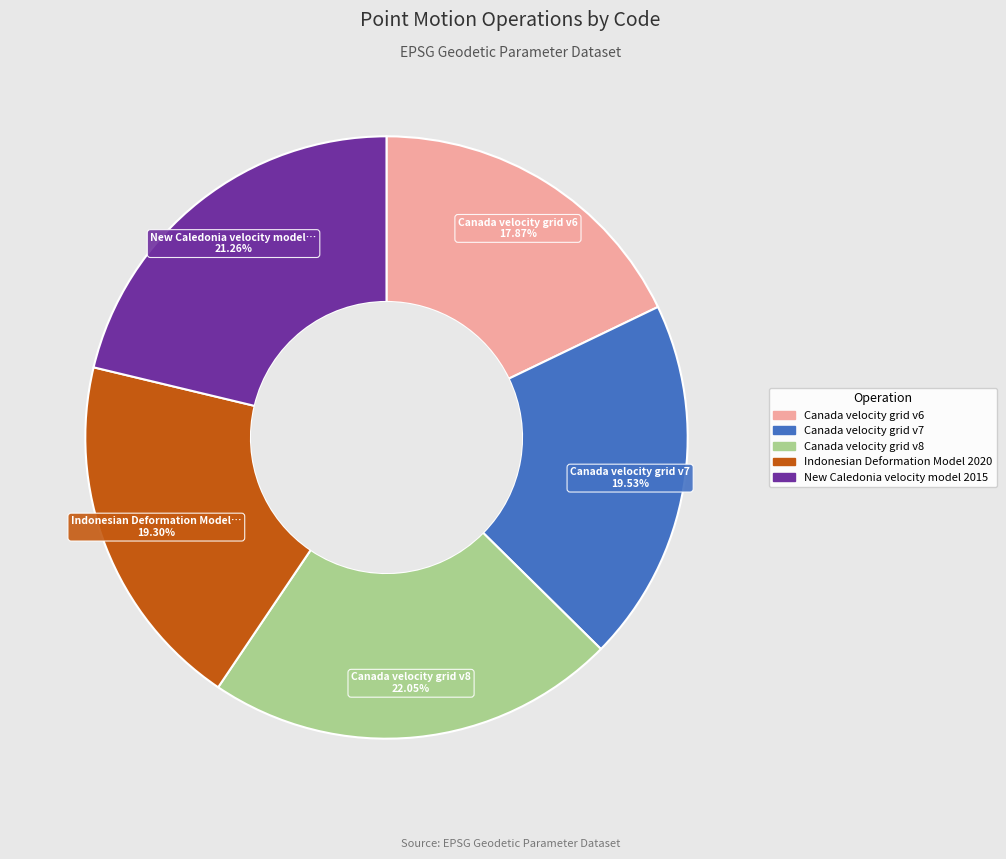

Does Canada velocity grid v6 represent more than half of the total?

No